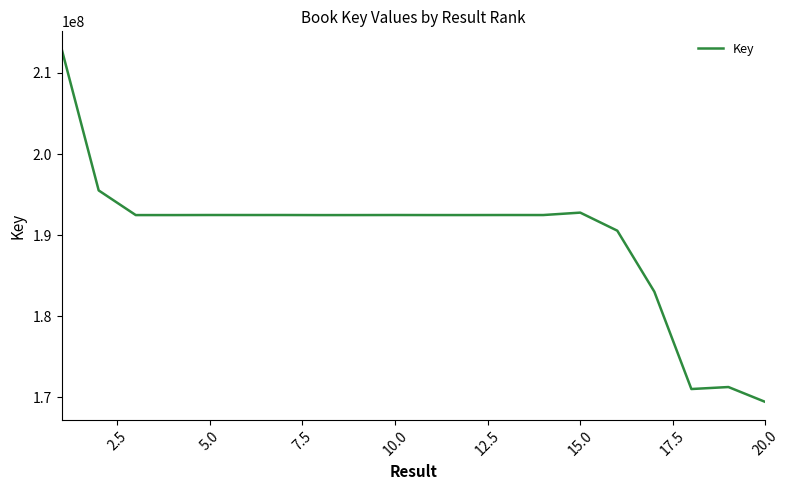

What is the maximum value shown in the chart?

212948279